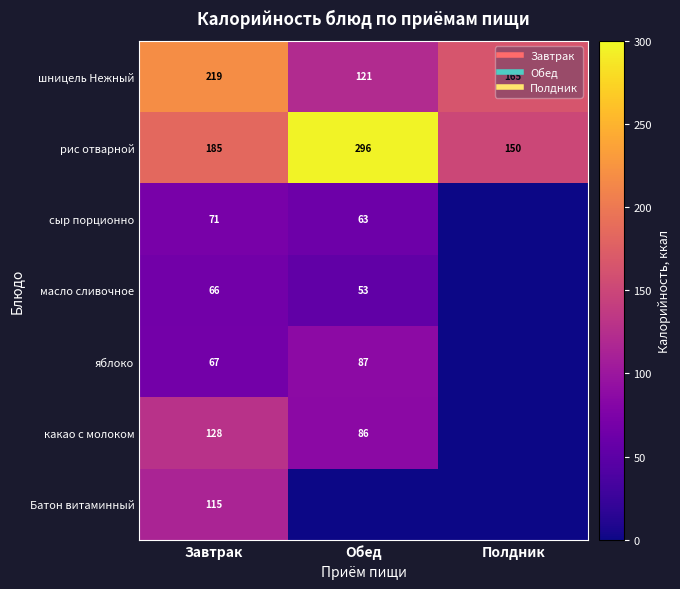

How many series are shown in this chart?

7